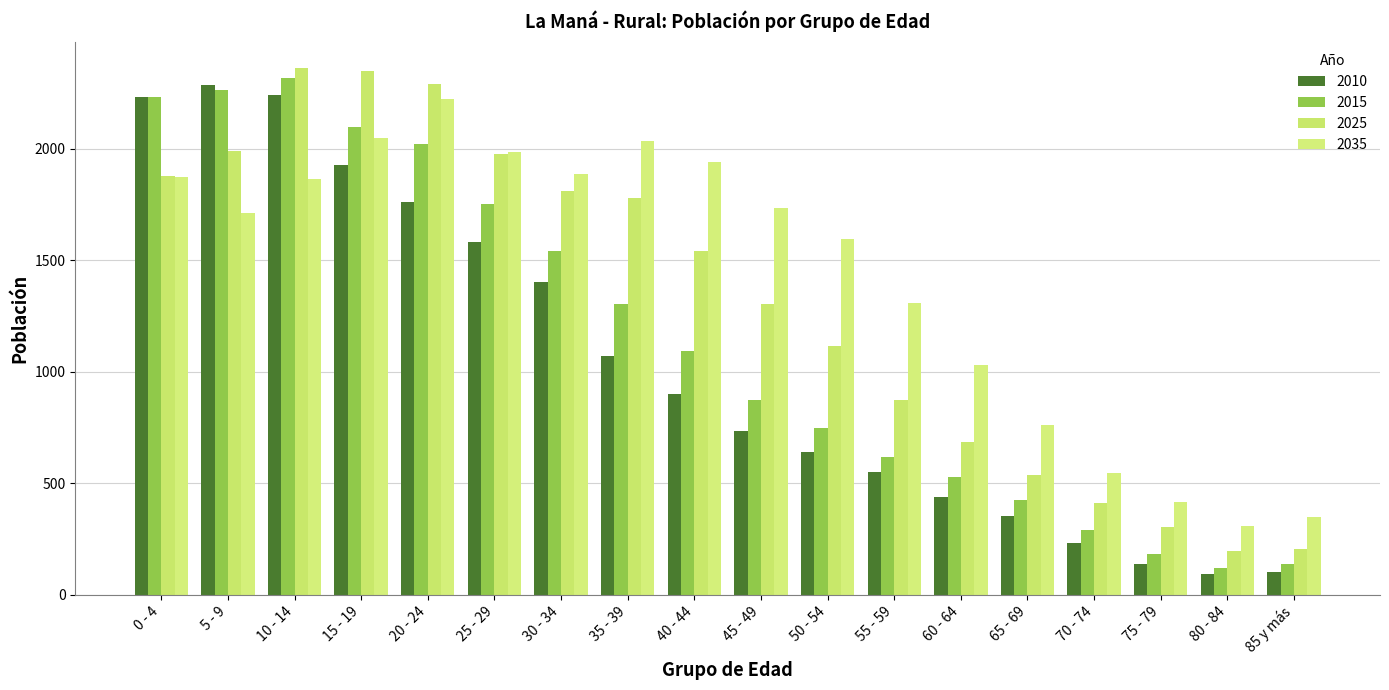

What is the difference between the maximum and minimum values in the 2015 series?

2197